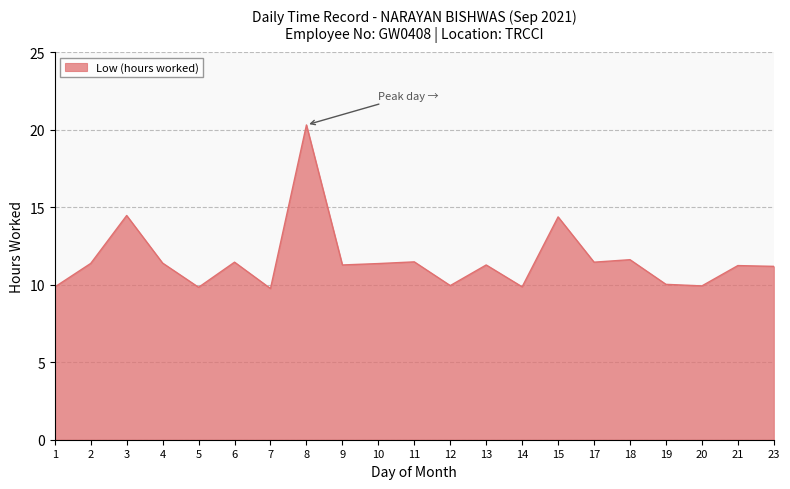

True or false: the data shows 7.2 at 11.

False